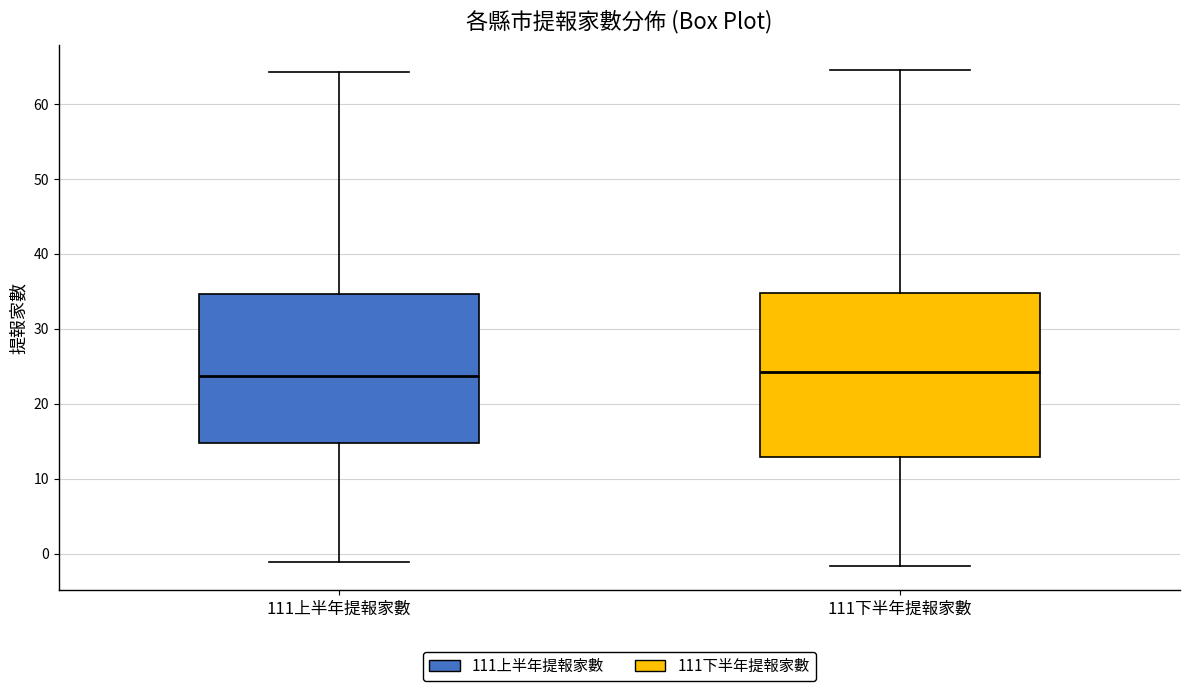

Reading left to right, read every box against the y-axis: the position of its median line, the range the box covers, and the ends of its whiskers. The values are not printed on the chart, so give them approximately, as read against the axis.

111上半年提報家數: median 24, box 15 to 35, whiskers -1 to 64
111下半年提報家數: median 24, box 13 to 35, whiskers -2 to 65